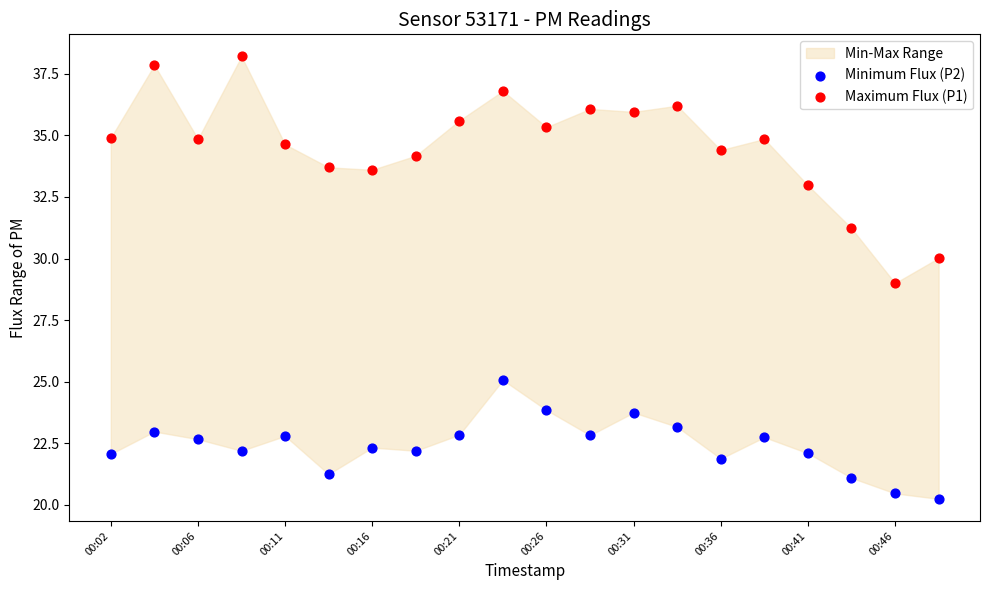

Which series has the largest Y range (max minus min)?

Maximum Flux (P1)